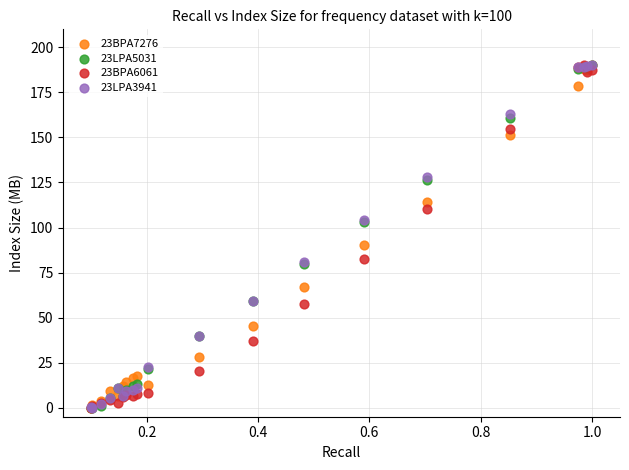

Across all series, what Y value is closest to 95?

90.3